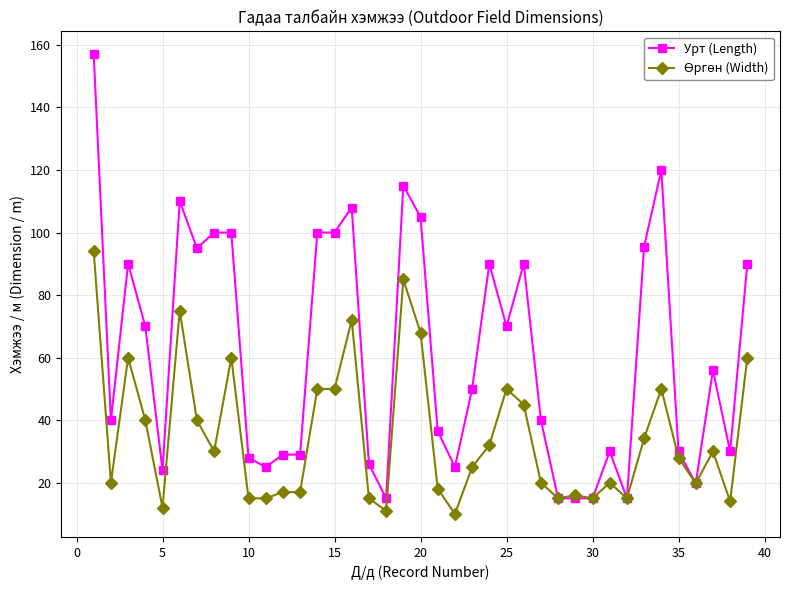

Which series has the largest range (max minus min)?

Урт (Length)